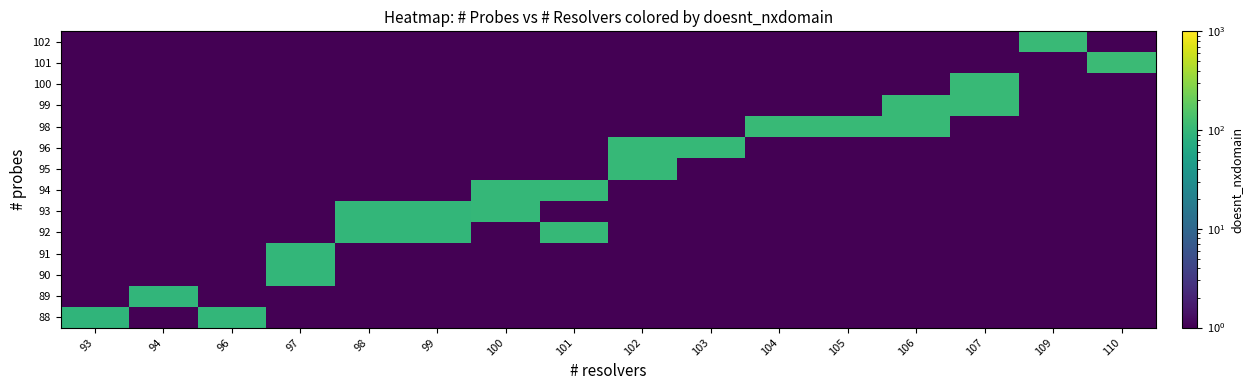

At how many categories does at least one series exceed 103?

6